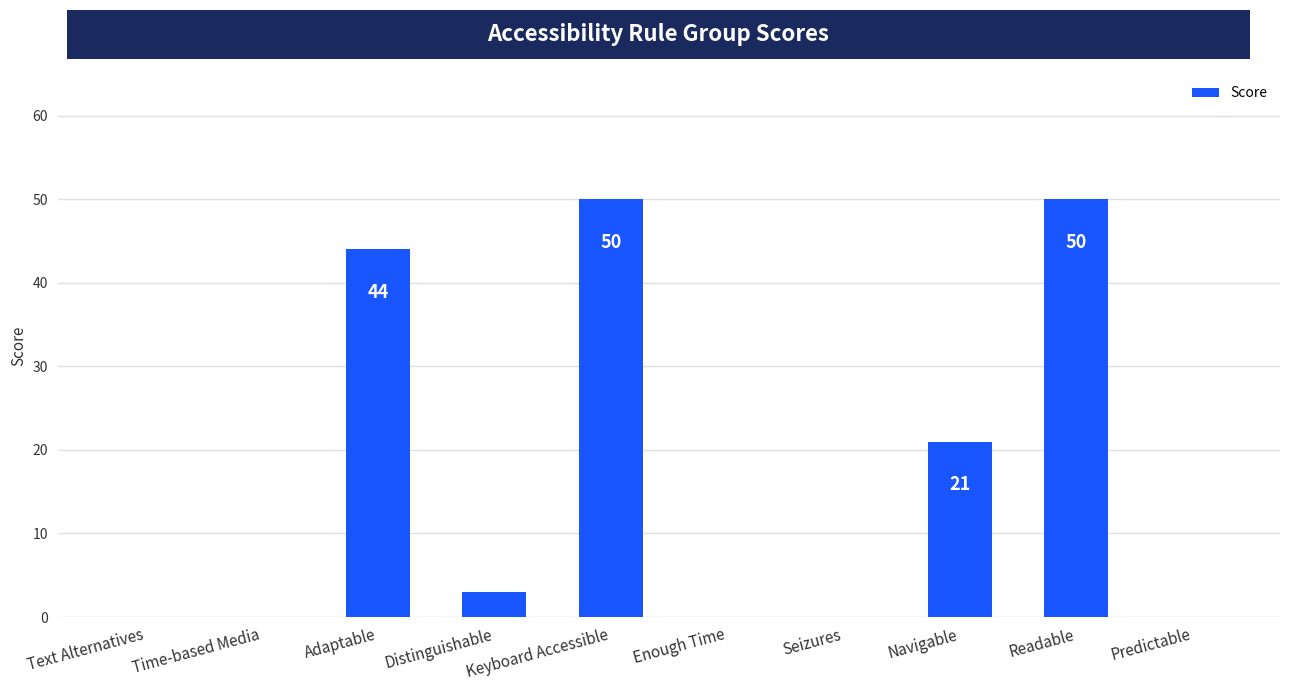

What is the maximum value shown in the chart?

50